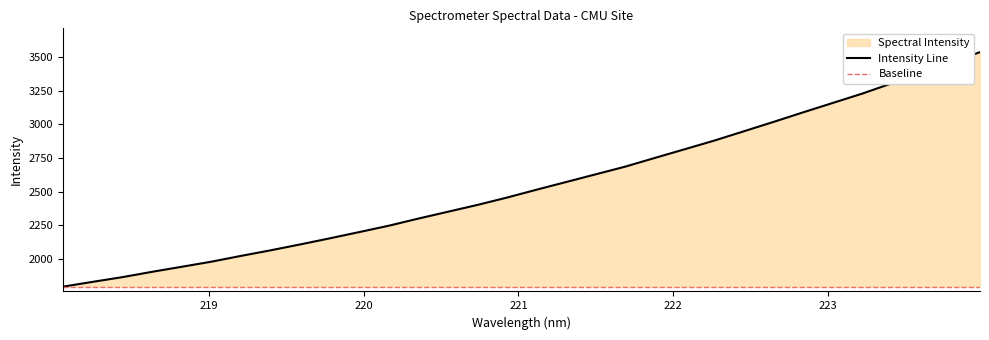

Rank the categories by value from highest to lowest.

223.9802, 223.7895, 223.5987, 223.408, 223.2172, 223.0264, 222.8355, 222.6447, 222.4538, 222.263, 222.0721, 221.8812, 221.6902, 221.4993, 221.3083, 221.1174, 220.9264, 220.7354, 220.5444, 220.3533, 220.1623, 219.9712, 219.7801, 219.589, 219.3979, 219.2067, 219.0156, 218.8244, 218.6332, 218.442, 218.2508, 218.0596